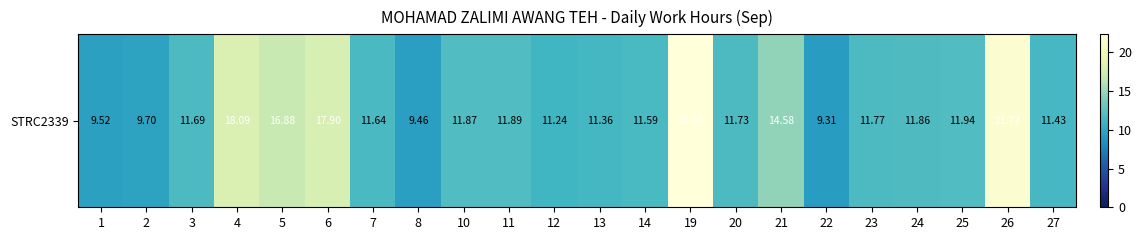

The value at 4 is 28.2. True or false?

False